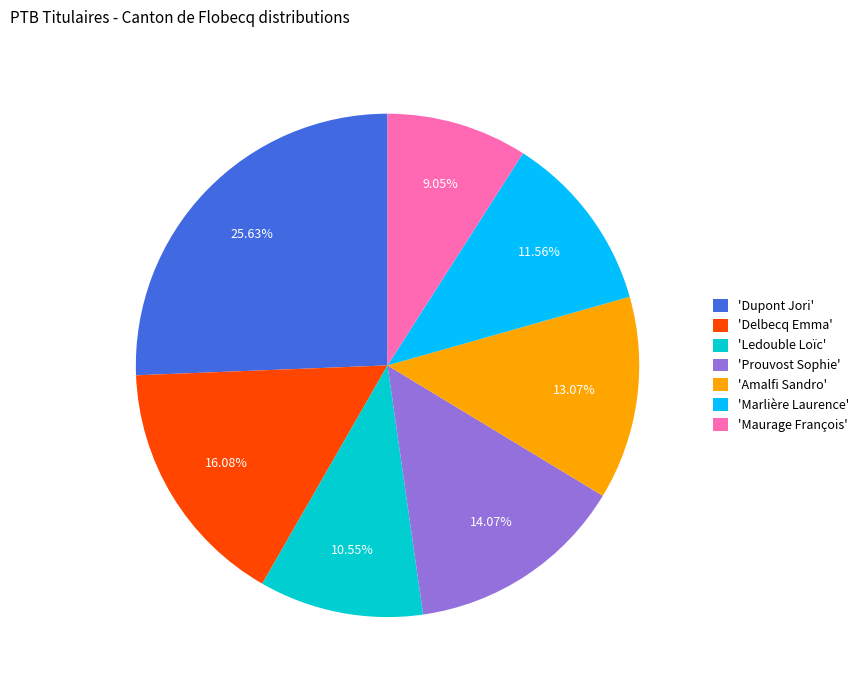

Is there a majority slice in this chart?

No